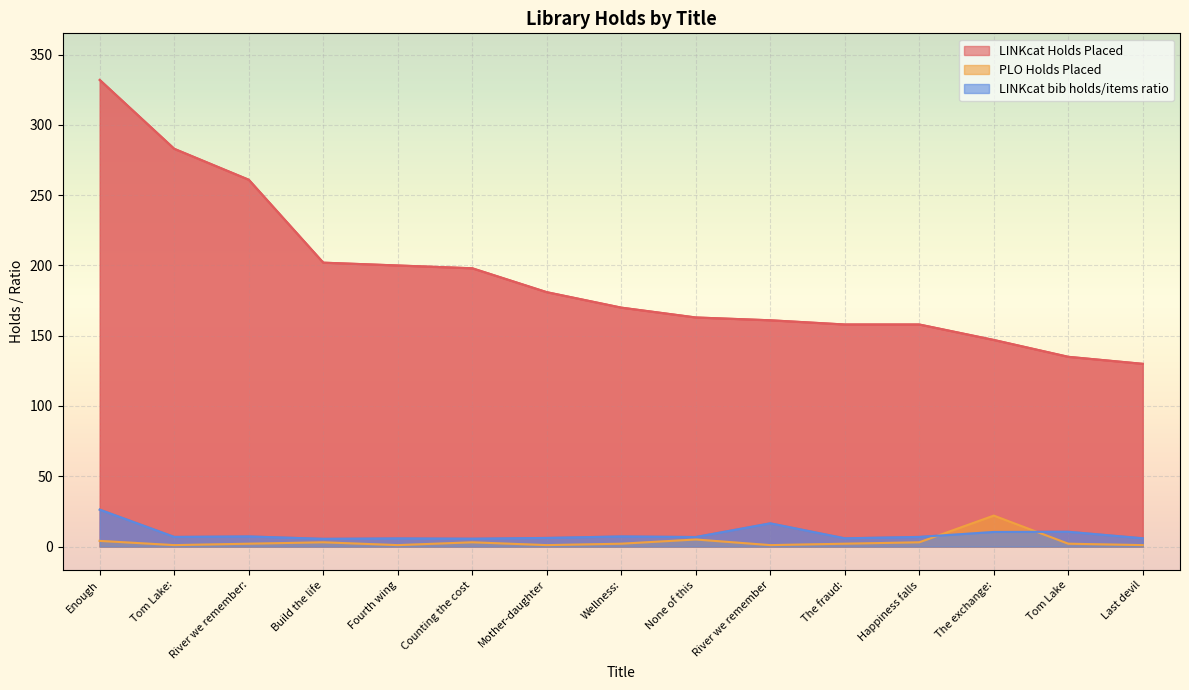

Which series changed the most between Tom Lake: and Tom Lake?

LINKcat Holds Placed